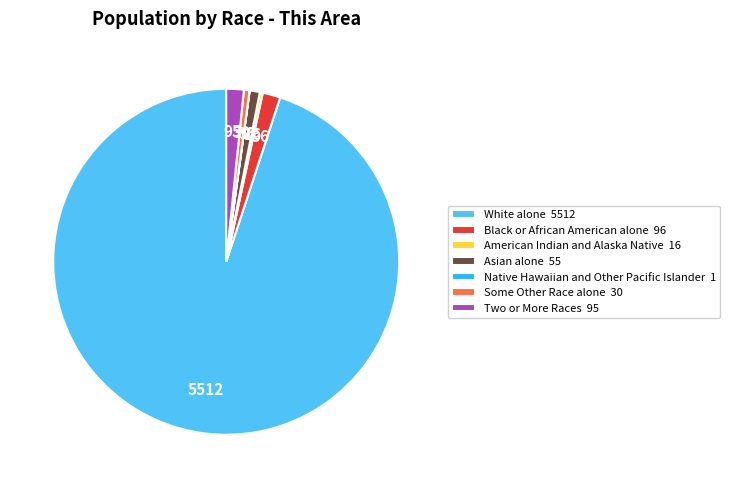

Is it true that Asian alone 55 is 12% of the pie?

False